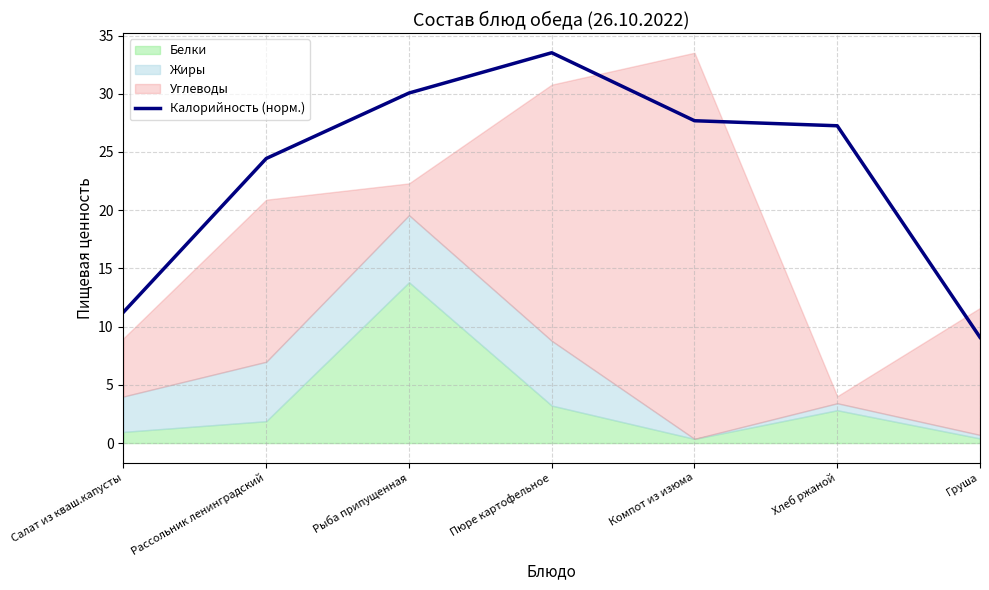

Reading right to left, what are all the values shown in this chart?

9.1	27.2	27.7	33.5	30.1	24.4	11.2